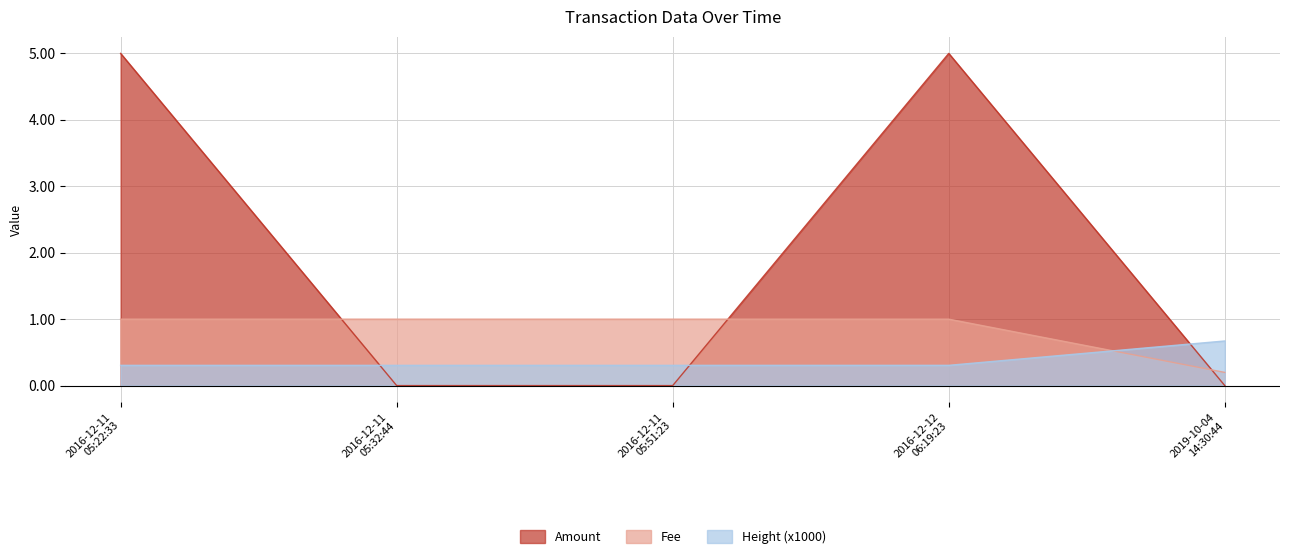

True or false: Fee and Amount intersect in this chart.

True